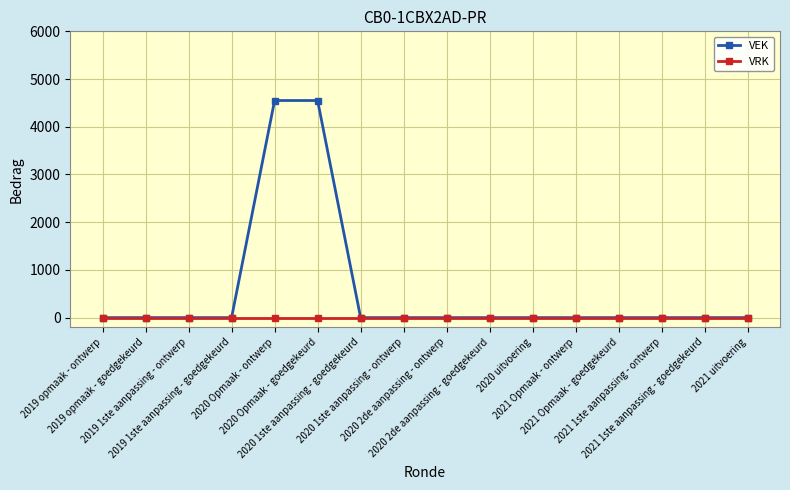

Which series has the widest spread of values?

VEK